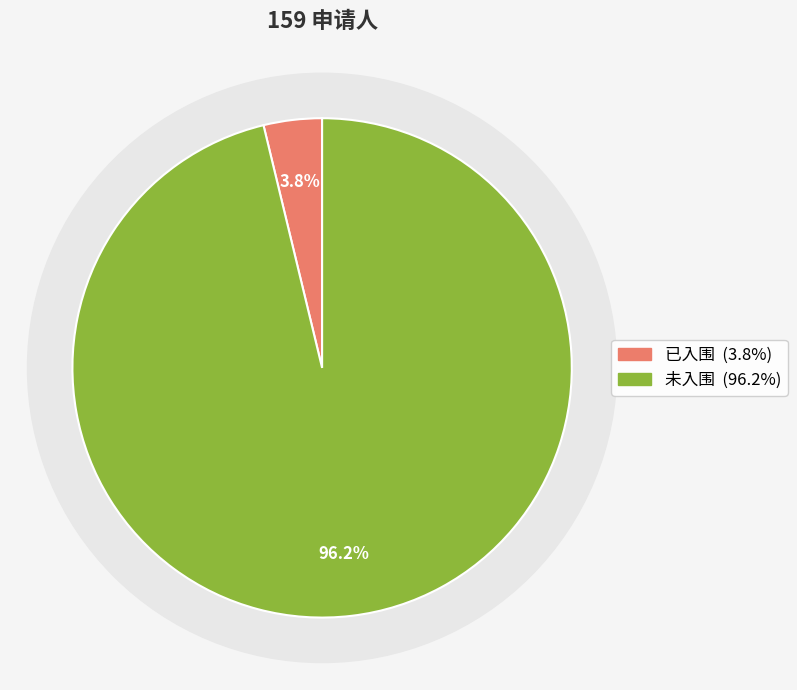

What is the ratio of the value at 未入围 to the value at 已入围?

25.5